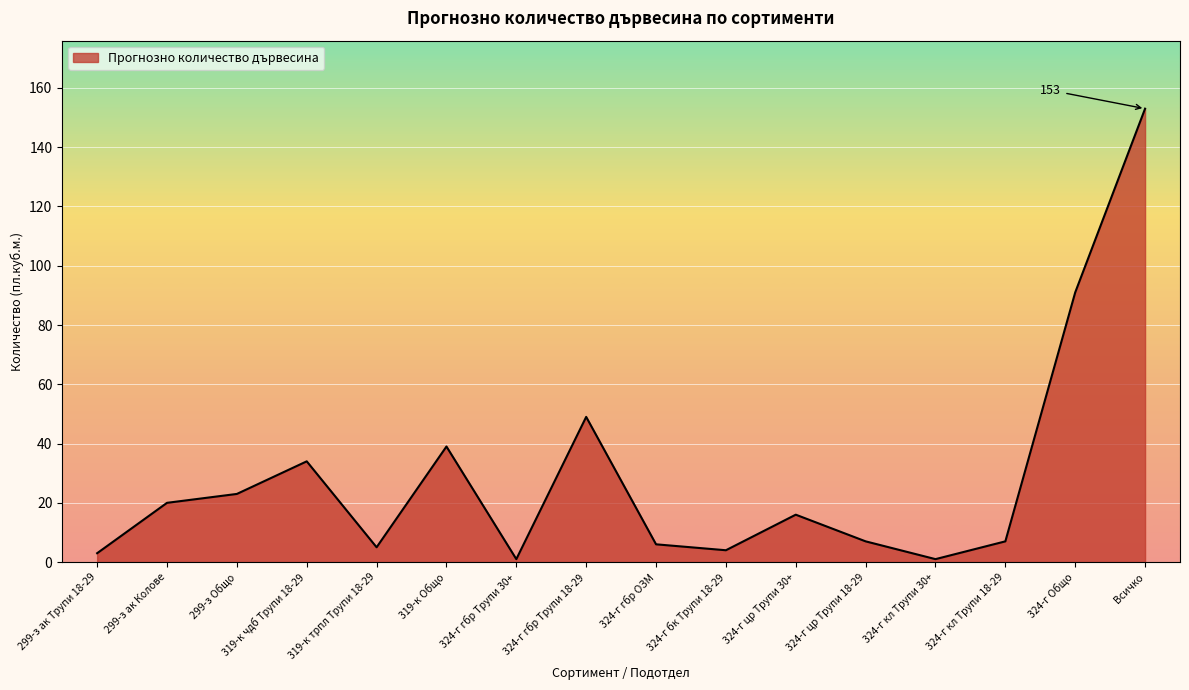

Approximately how many times larger is the value at 319-к Общо compared to 324-г гбр Трупи 18-29?

0.8